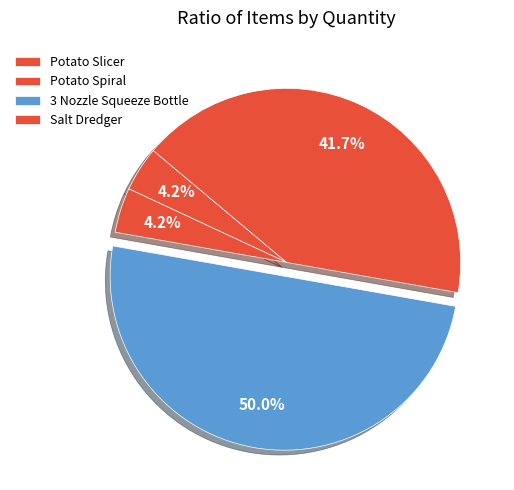

Rank the categories by value from highest to lowest.

3 Nozzle Squeeze Bottle, Salt Dredger, Potato Slicer adjustable manual, Potato Spiral Machine